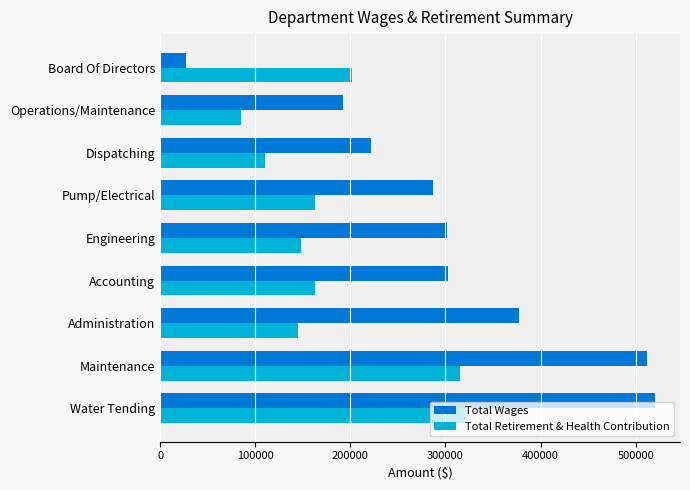

Rank the series by their average value, from highest to lowest.

Total Wages, Total Retirement & Health Contribution